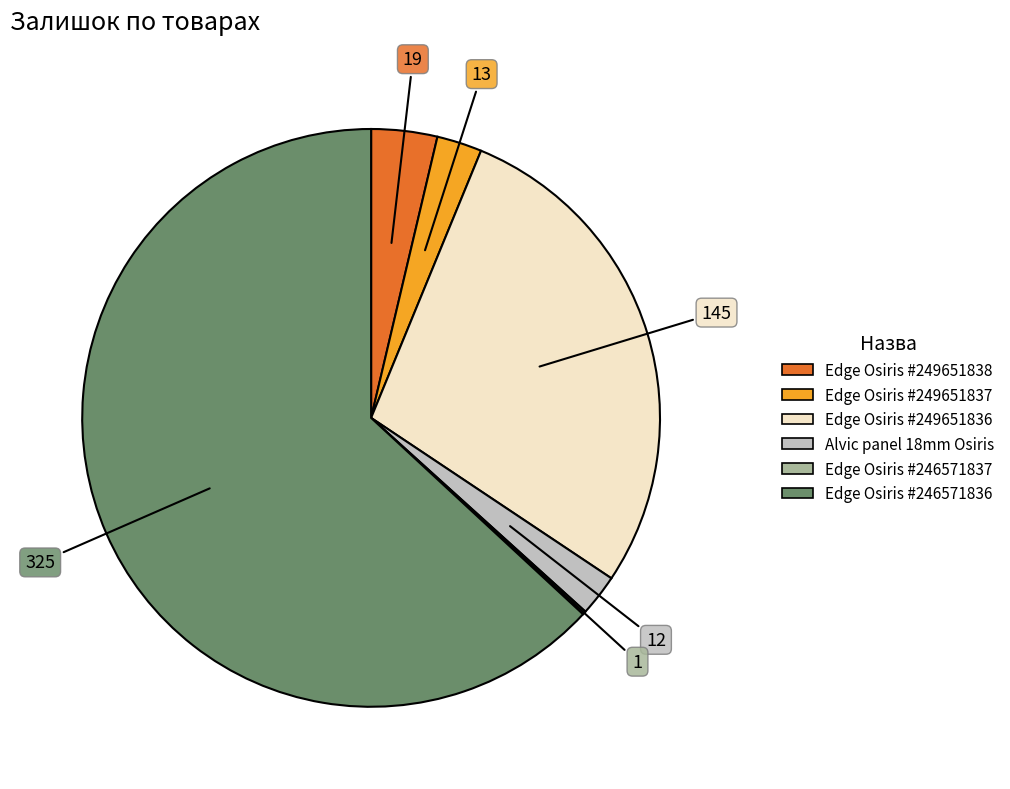

Is there any slice that represents more than half of the pie?

Yes